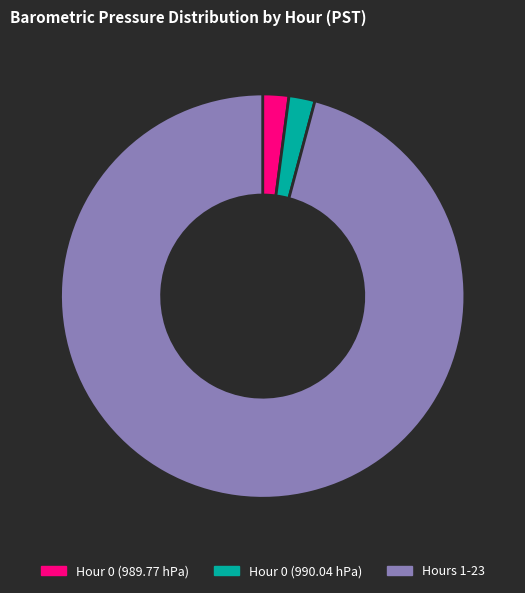

Approximately how many times larger is the value at Hour 0 (989.77 hPa) compared to Hour 0 (990.04 hPa)?

1.0